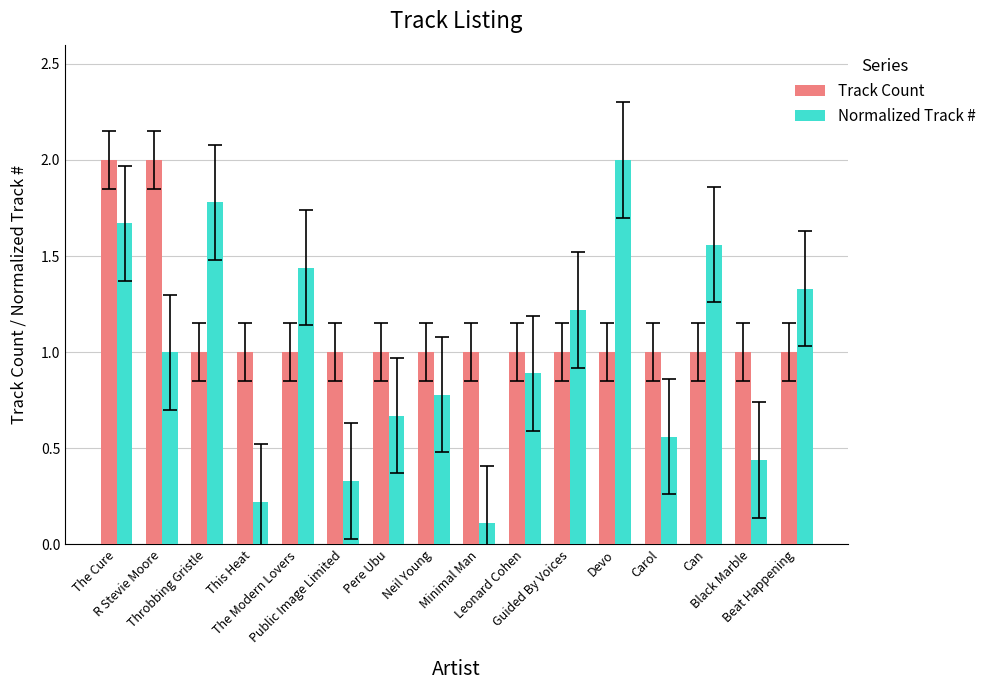

What is the difference between the second highest and minimum values in the Track Count series?

1.0